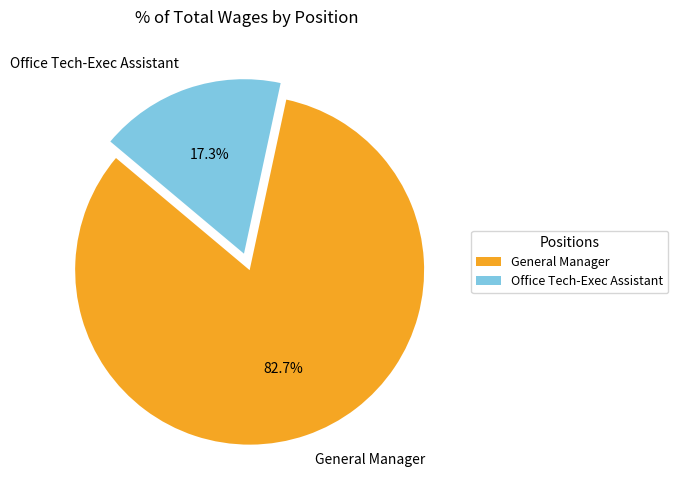

To the nearest percent, what is the difference between the General Manager and Office Tech-Exec Assistant slice percentages?

65%